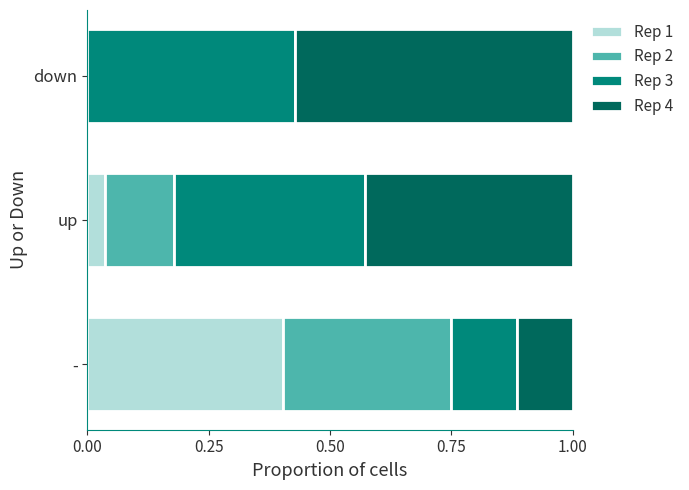

What is the total value across all series at up?

1.0